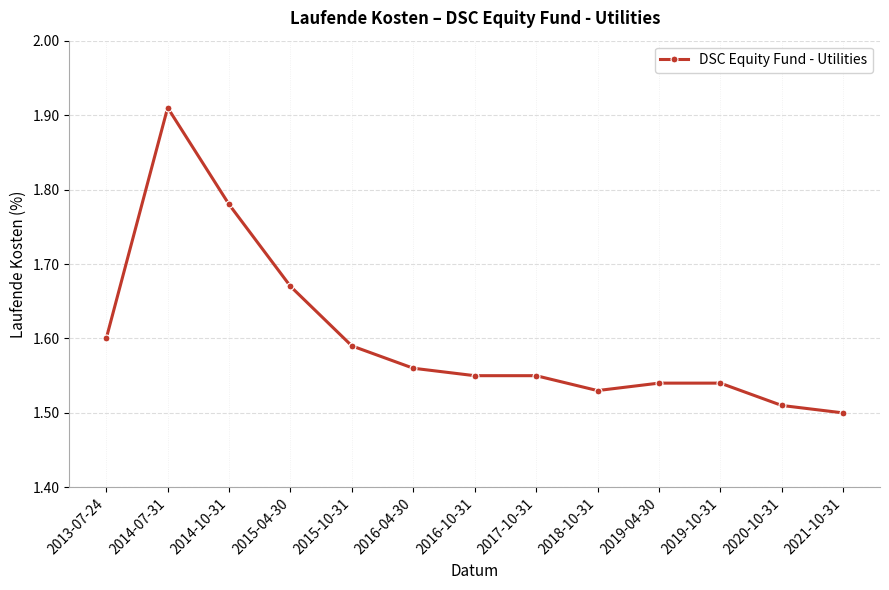

At which category does the data reach its first local peak?

2014-07-31